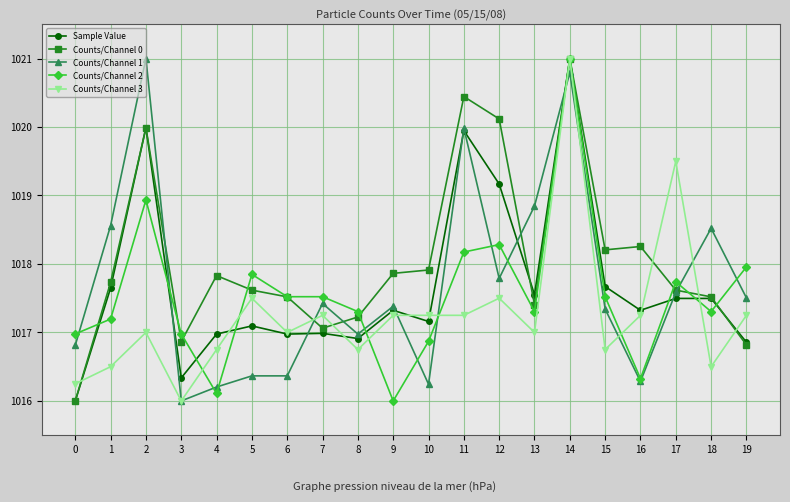

Which series changed the most between 3 and 8?

Counts/Channel 1